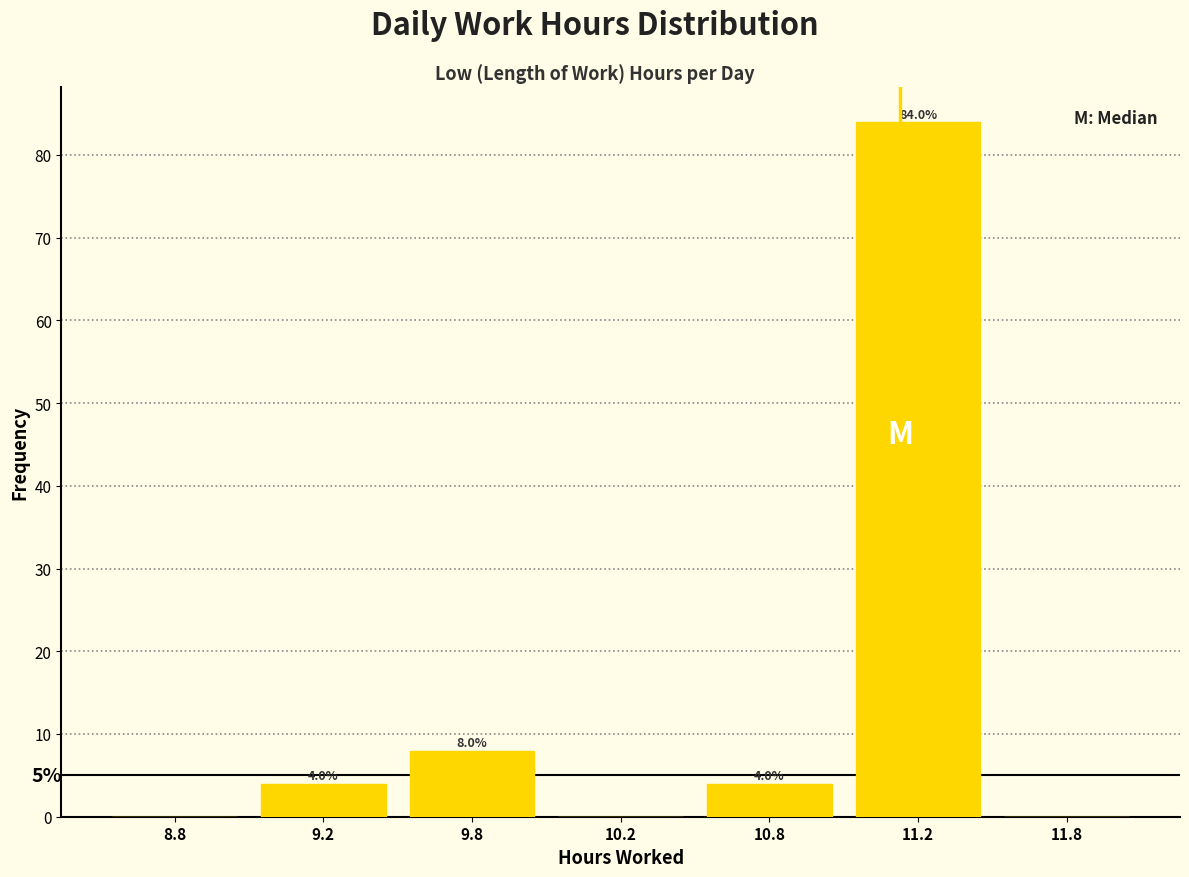

Reading left to right, transcribe all the data shown in this chart.

8.8=0	9.2=4	9.8=8	10.2=0	10.8=4	11.2=84	11.8=0